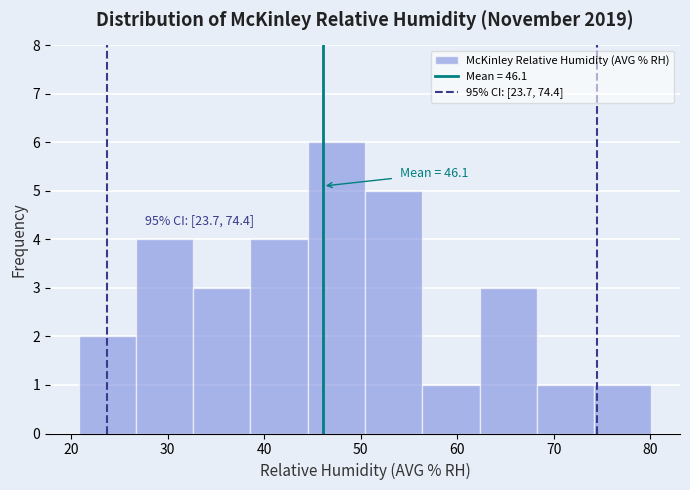

Over which range of the x-axis is the bar tallest?

45 to 50